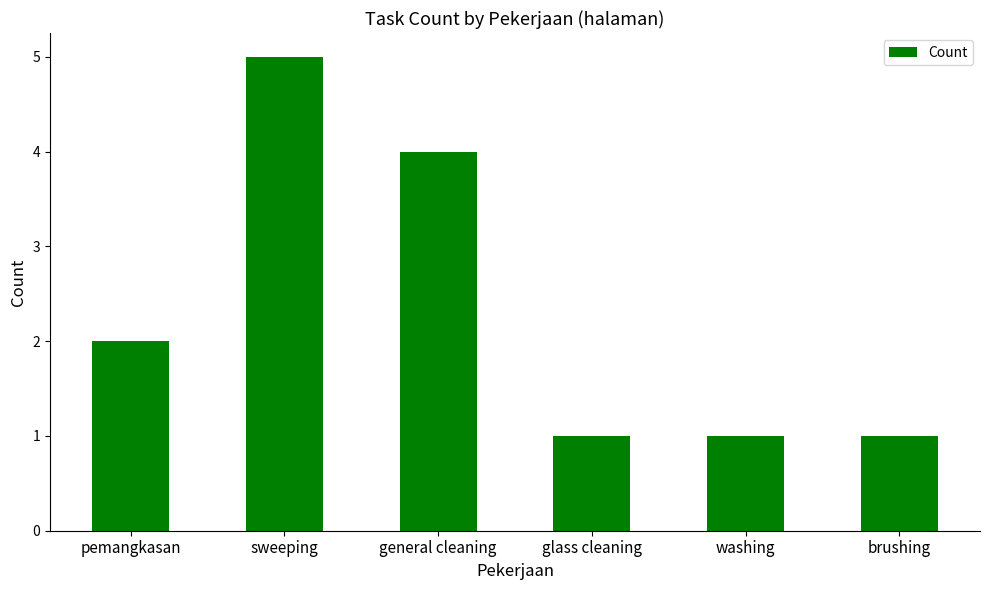

What is the label of the 6th bar from the right?

pemangkasan